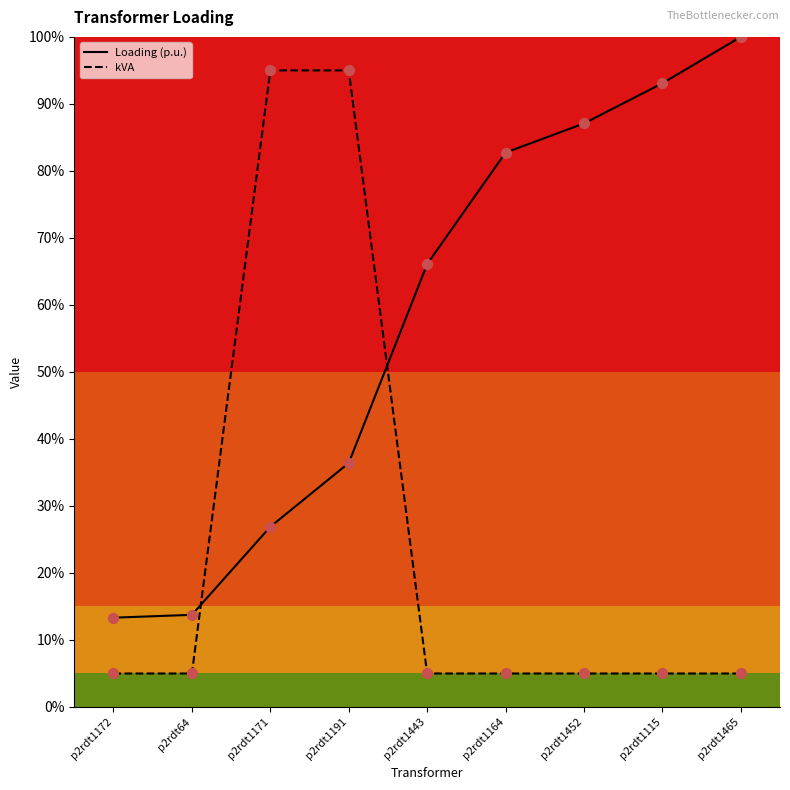

Is the value of kVA at p2rdt1115 greater than the value of Loading (p.u.) at p2rdt1465?

No